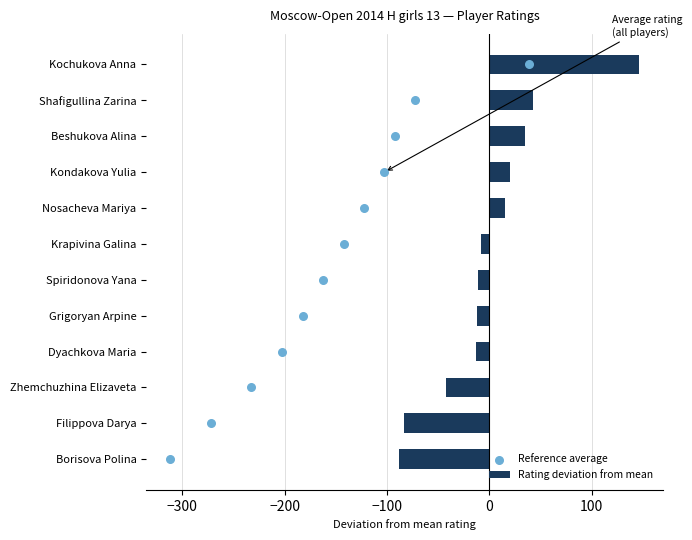

Which series reaches the maximum Y coordinate?

Rating deviation from mean